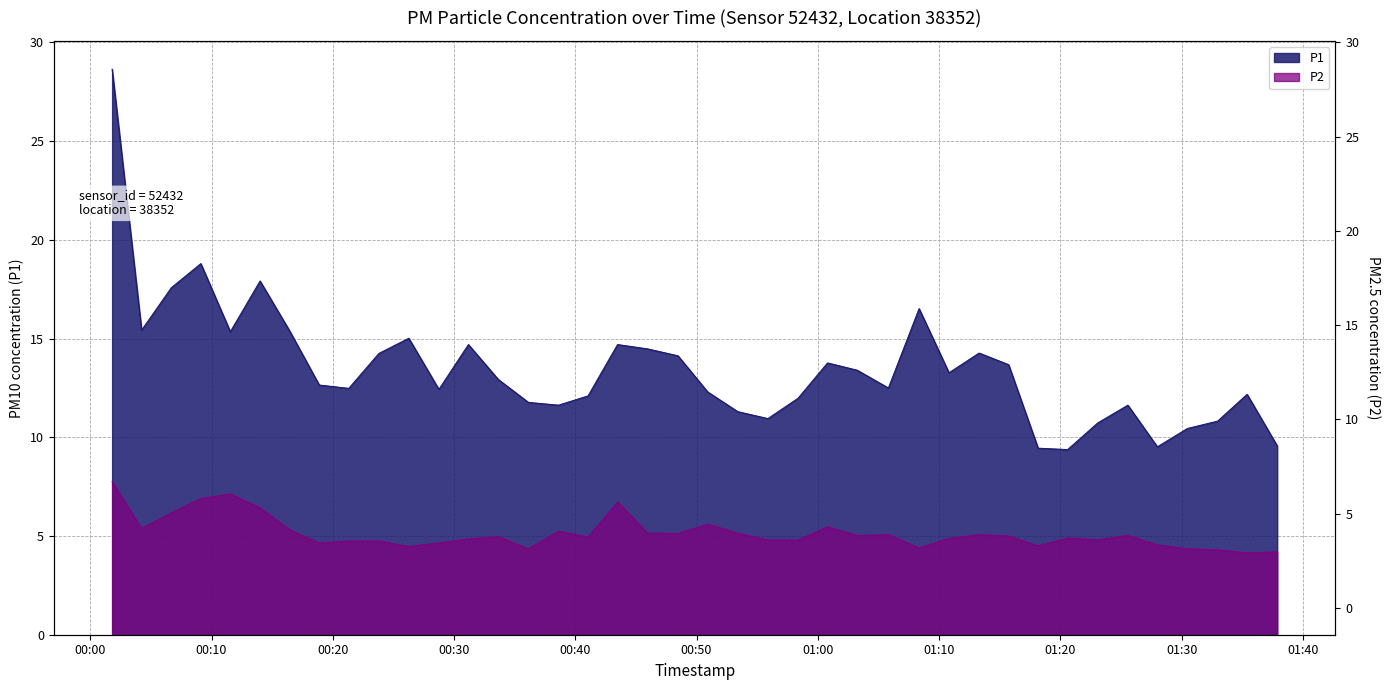

What is the approximate value of P1 at 00:00?

28.6